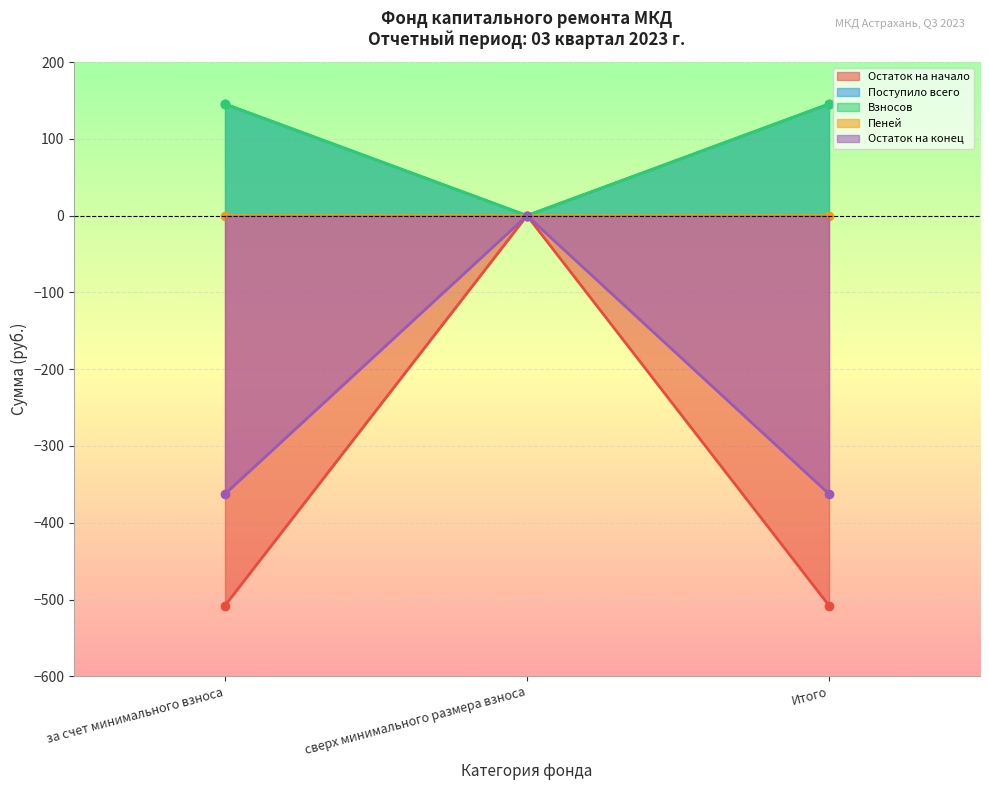

What is the difference between the Поступило всего values at за счет минимального взноса and сверх минимального размера взноса?

507.8